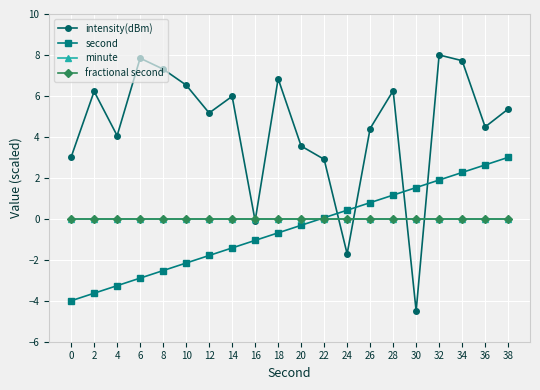

Is this an area chart (filled region under the line)?

No